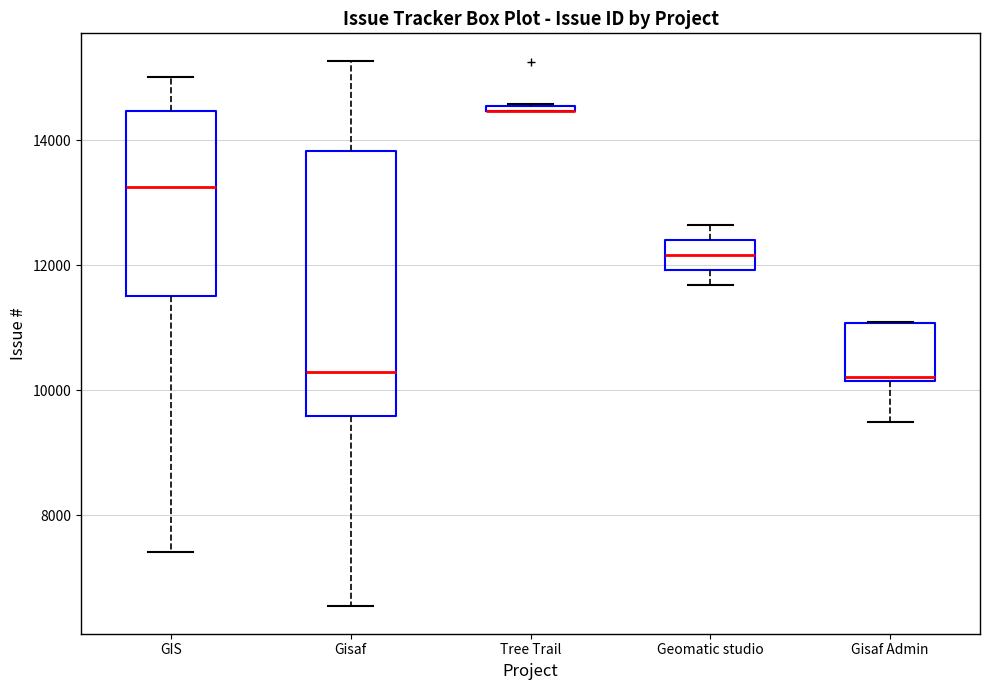

Where does the median line of the box for Gisaf sit on the y-axis? The values are not printed on the chart, so give them approximately, as read against the axis.

10200